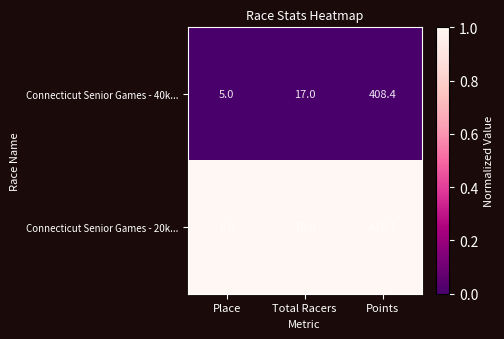

Which label corresponds to the largest value in the chart?

Points